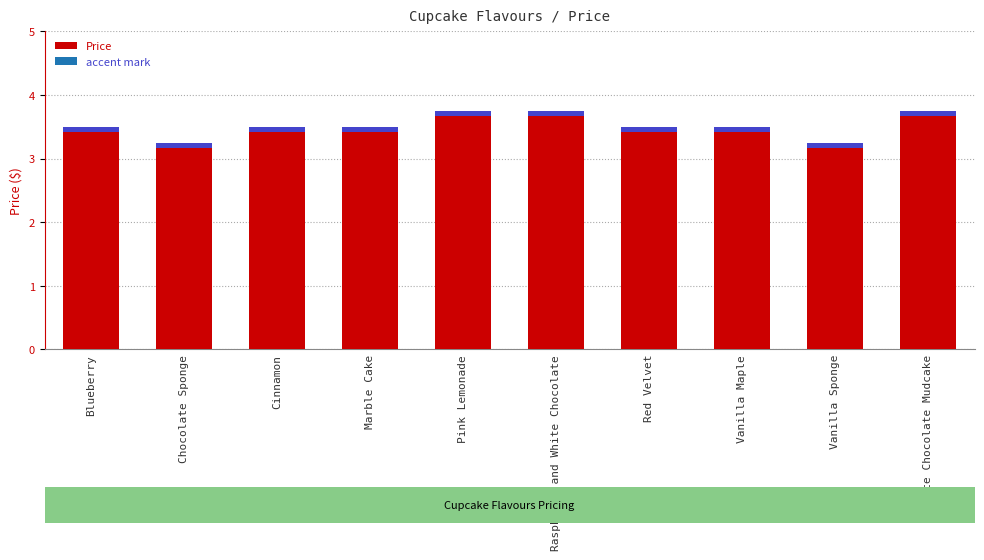

Which has a higher value, Blueberry or Pink Lemonade?

Pink Lemonade